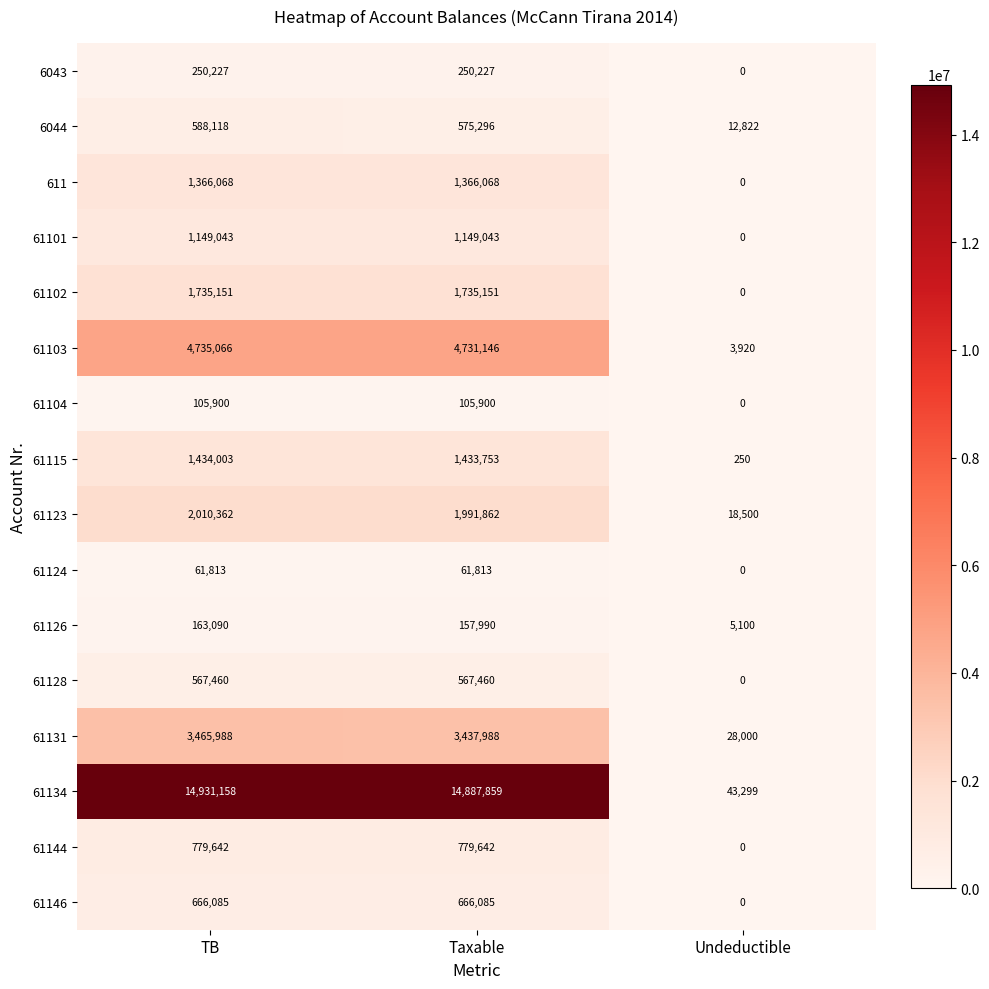

Which series changed the most between TB and Undeductible?

61134